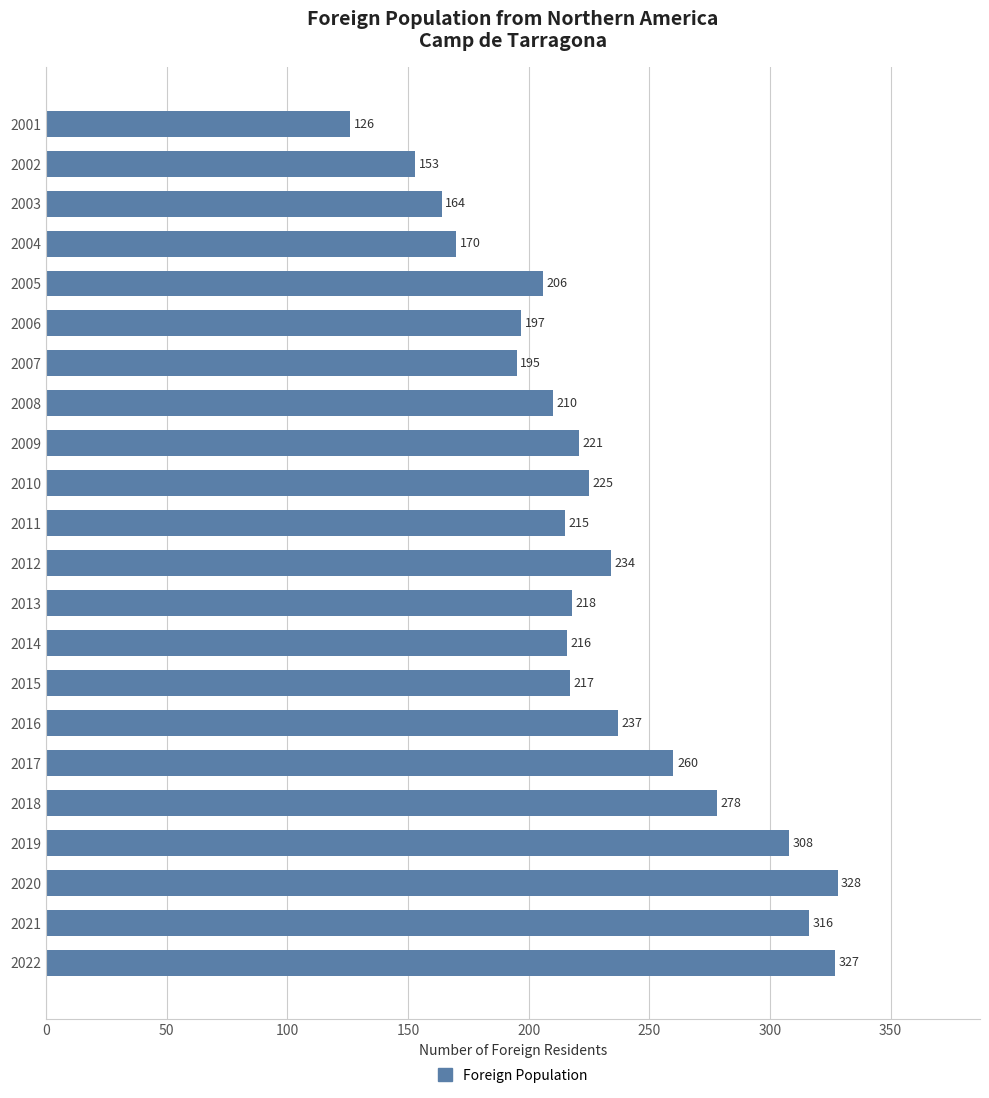

Are the bars grouped side by side (vs. stacked)?

No